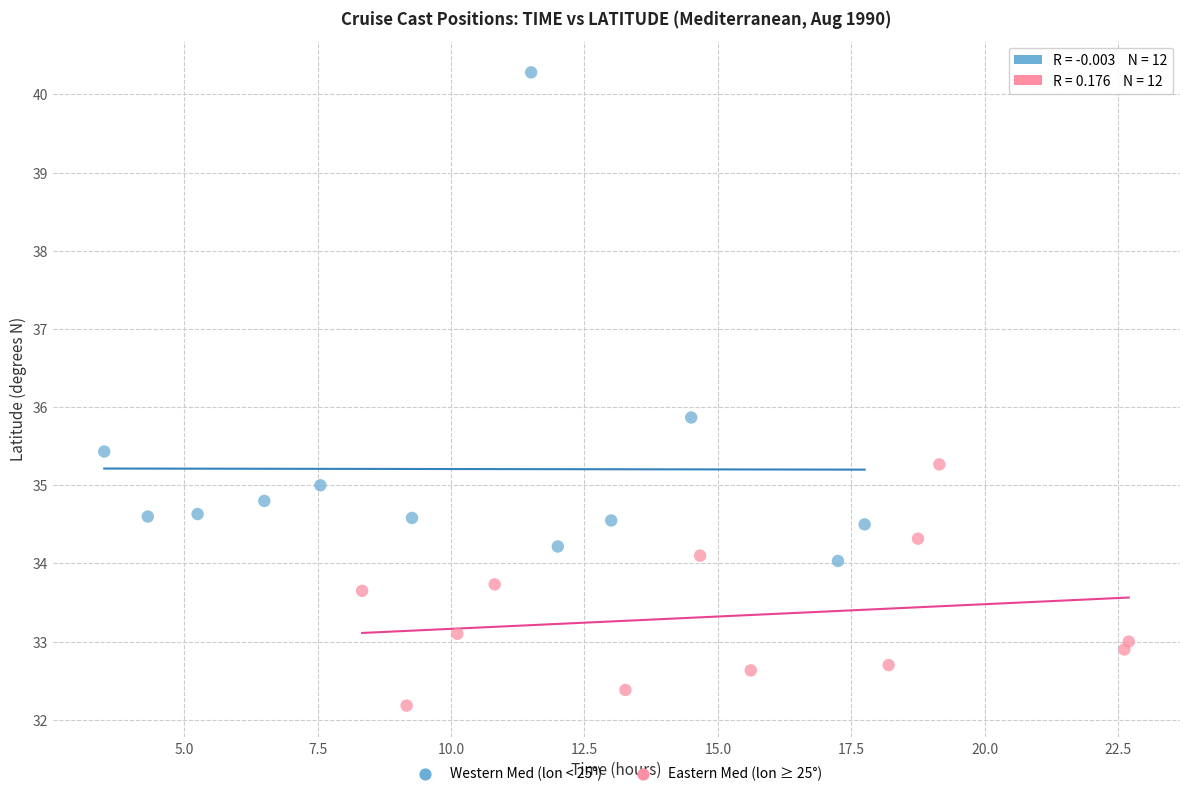

Which series contains the highest Y value?

Western Med (lon < 25°)